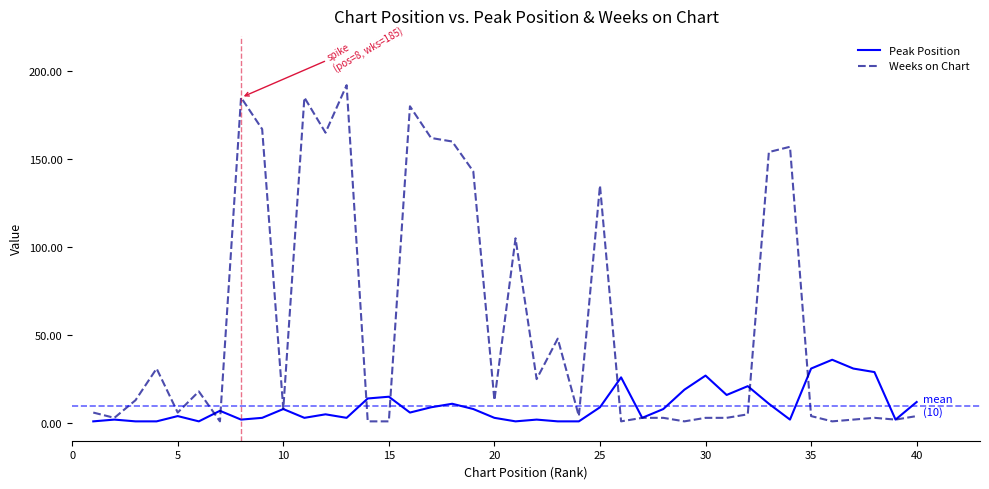

Which series has the widest spread of values?

Weeks on Chart